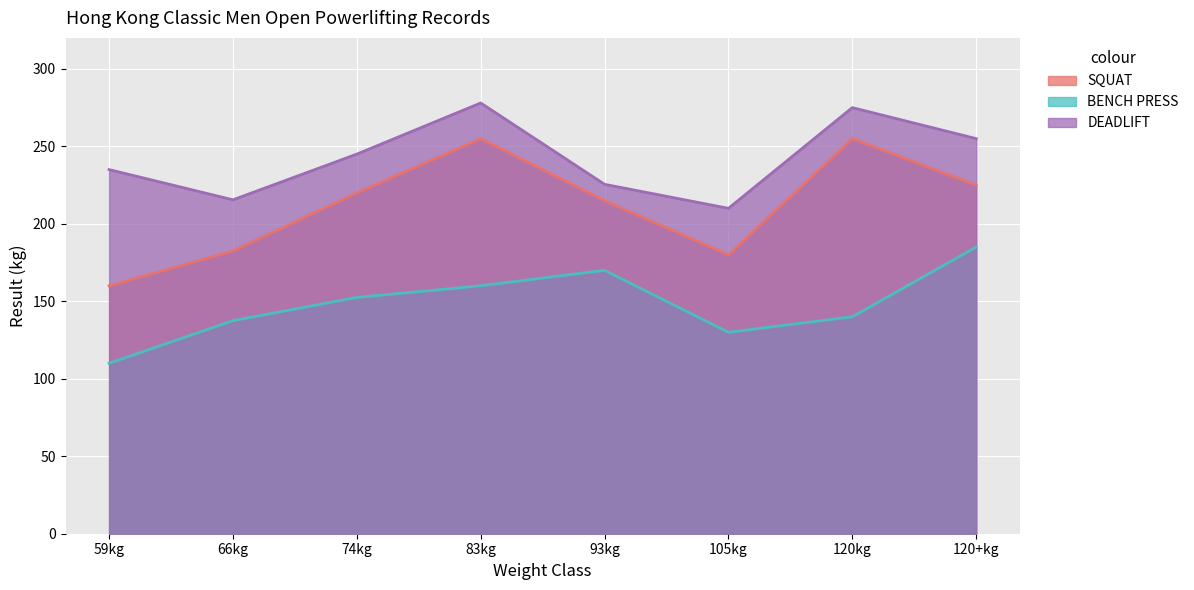

Reading left to right, extract all data points from this chart.

SQUAT: 59kg=160.0	66kg=182.5	74kg=220.0	83kg=255.0	93kg=215.0	105kg=180.0	120kg=255.0	120+kg=225.0
BENCH PRESS: 59kg=110.0	66kg=137.5	74kg=152.5	83kg=160.0	93kg=170.0	105kg=130.0	120kg=140.0	120+kg=185.0
DEADLIFT: 59kg=235.0	66kg=215.5	74kg=245.0	83kg=278.0	93kg=225.5	105kg=210.0	120kg=275.0	120+kg=255.0